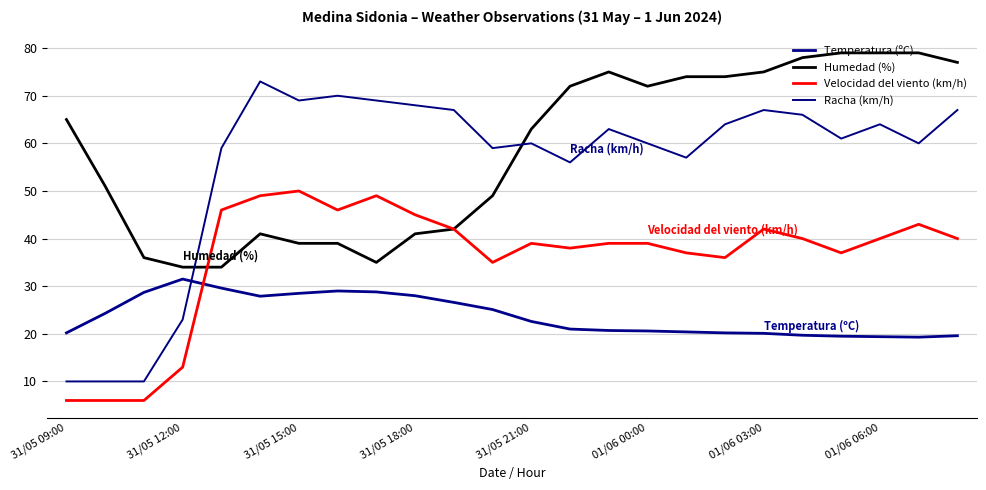

After their last crossing, which series has the higher values: Humedad (%) or Racha (km/h)?

Humedad (%)